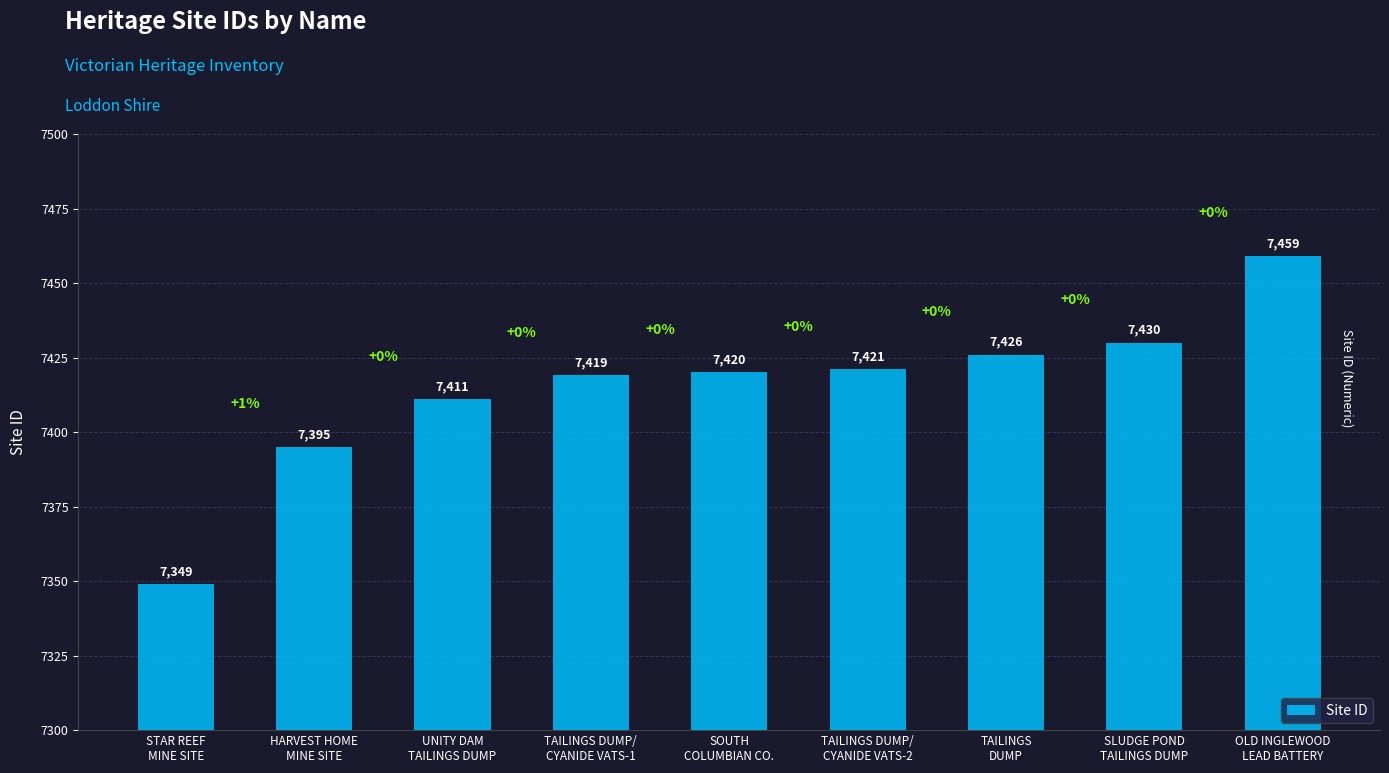

List the labels in order of value, largest first.

OLD INGLEWOOD
LEAD BATTERY, SLUDGE POND
TAILINGS DUMP, TAILINGS
DUMP, TAILINGS DUMP/
CYANIDE VATS-2, SOUTH
COLUMBIAN CO., TAILINGS DUMP/
CYANIDE VATS-1, UNITY DAM
TAILINGS DUMP, HARVEST HOME
MINE SITE, STAR REEF
MINE SITE